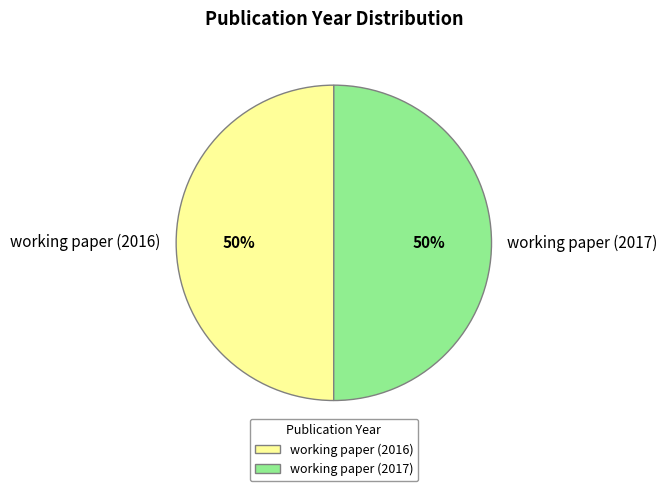

To the nearest percent, what is the combined percentage of working paper (2016) and working paper (2017)?

100%